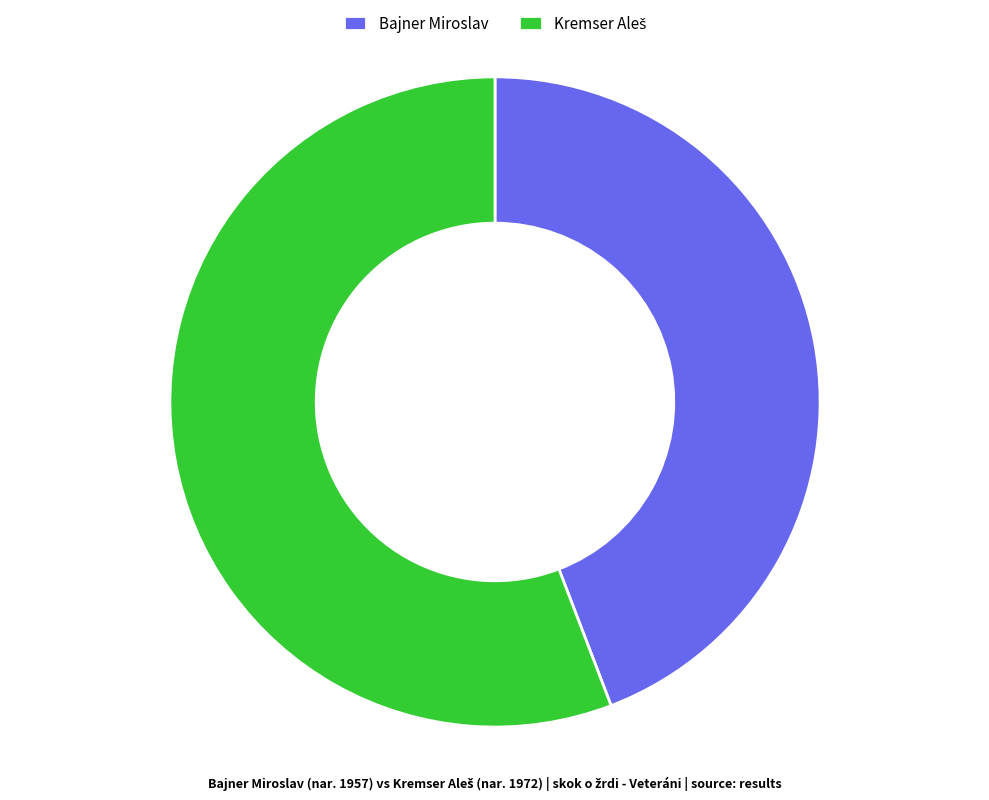

What is the smallest slice in the pie chart?

Bajner Miroslav